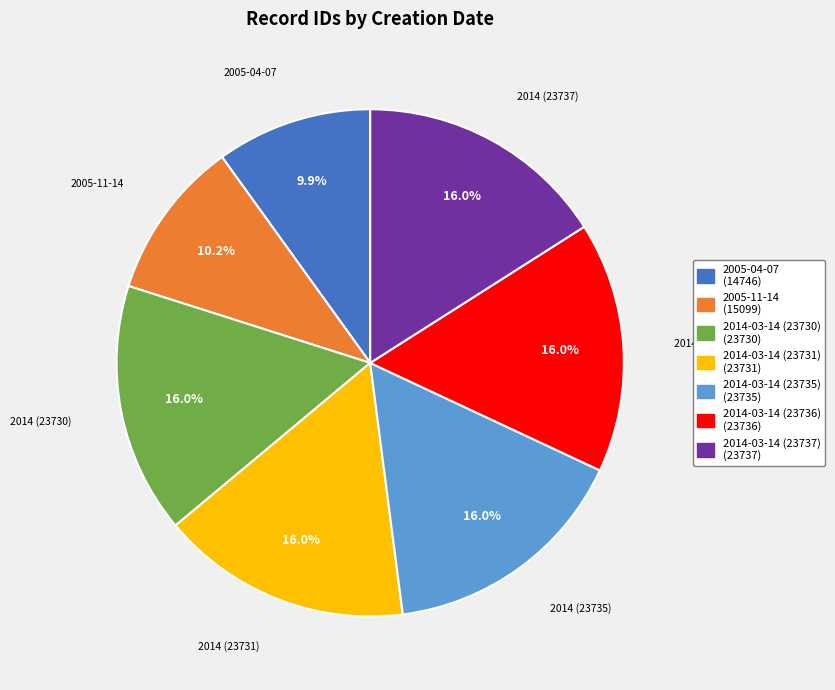

Is 2014-03-14 (23731) the majority of the pie?

No